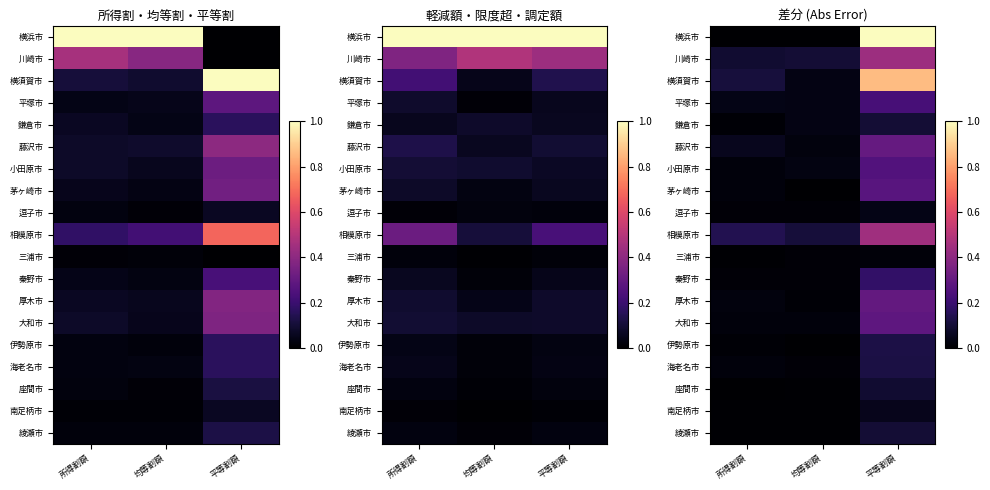

What is the total value across all series at 均等割額?

0.5